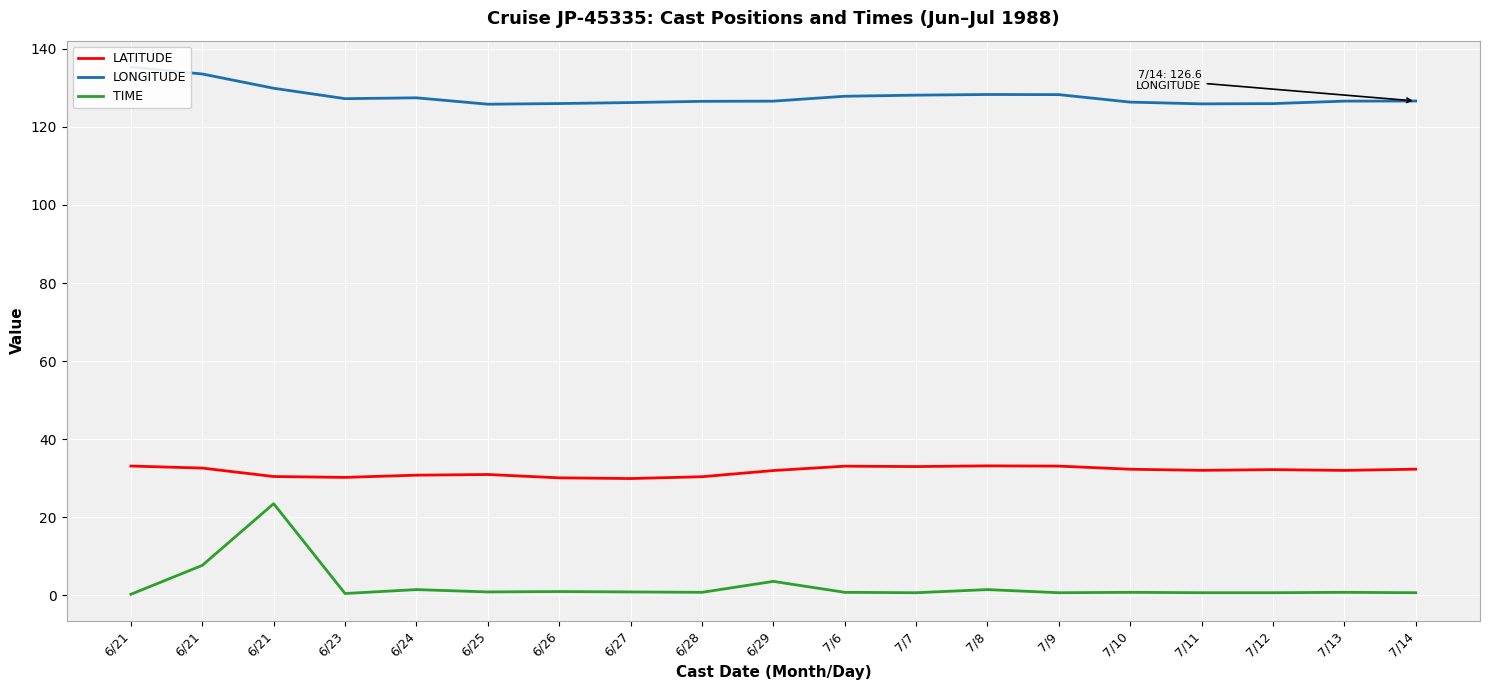

What is the sum of the TIME values at 7/7 and 6/21?

8.4